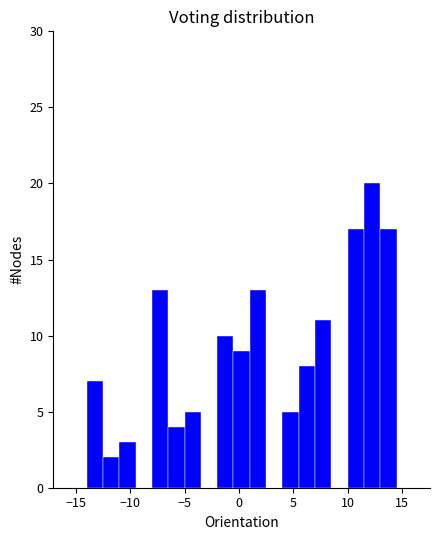

Around what value on the x-axis is the tallest bar? Give the approximate position of its centre, as read against the axis.

12.5